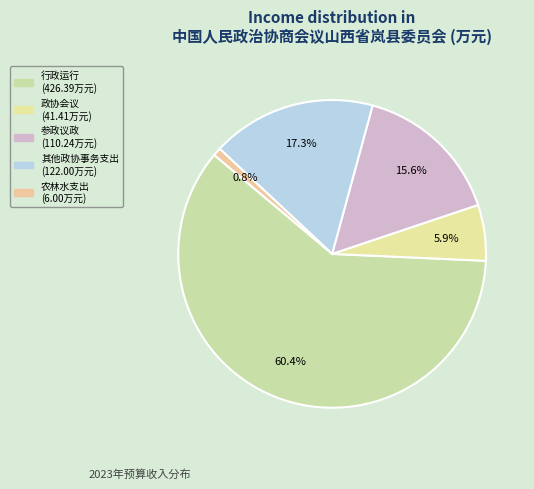

What is the smallest slice in the pie chart?

农林水支出